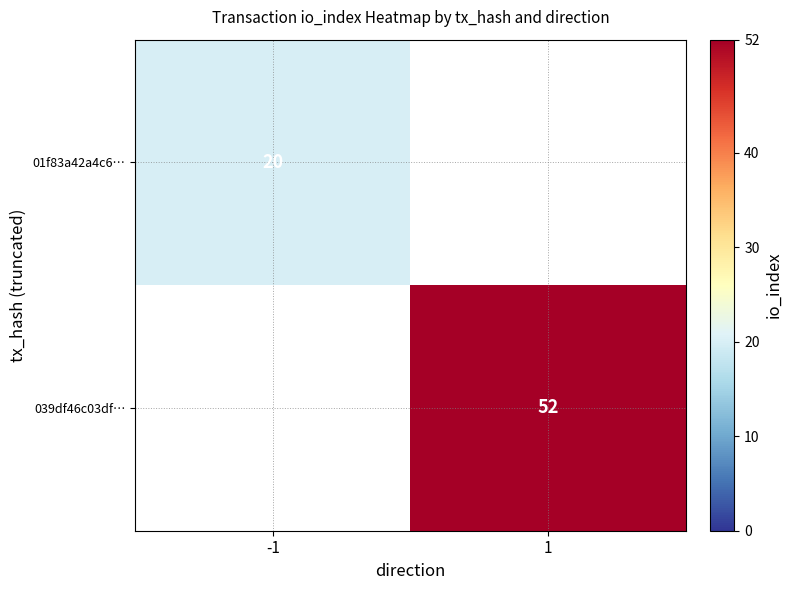

What is the smallest value displayed?

20.0